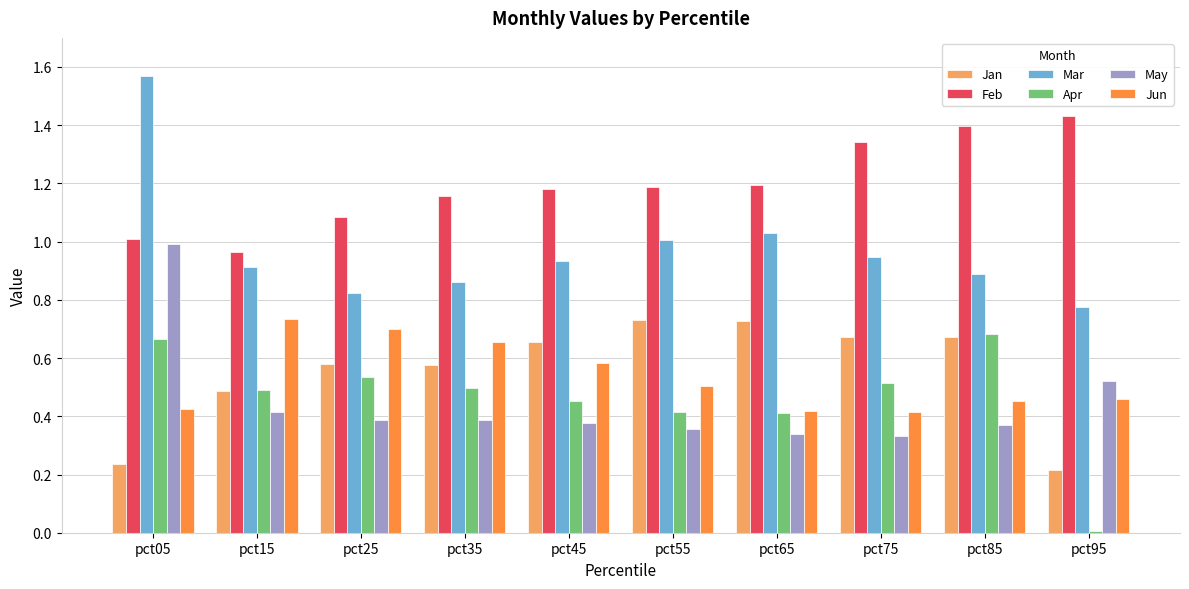

What is the sum of all May values?

4.5